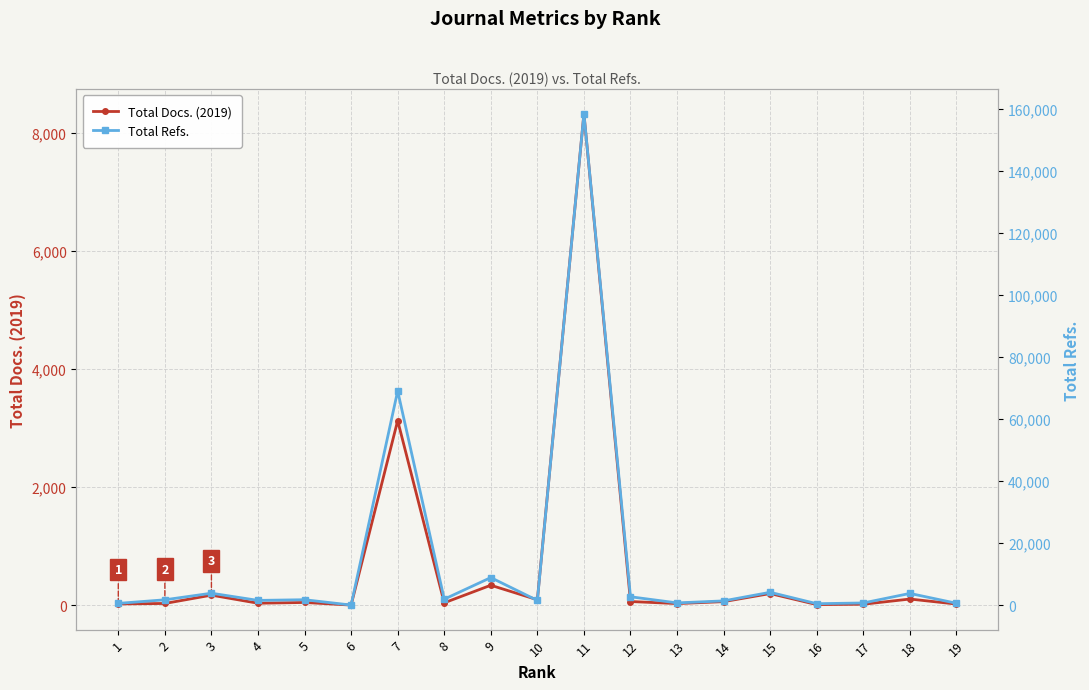

What is the value of the Total Docs. (2019) point at the 14th from the left?

58